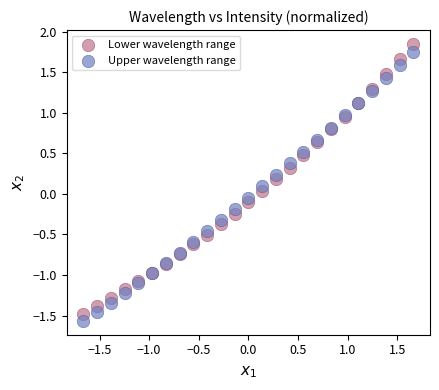

Which series has the widest spread of Y values?

Lower wavelength range